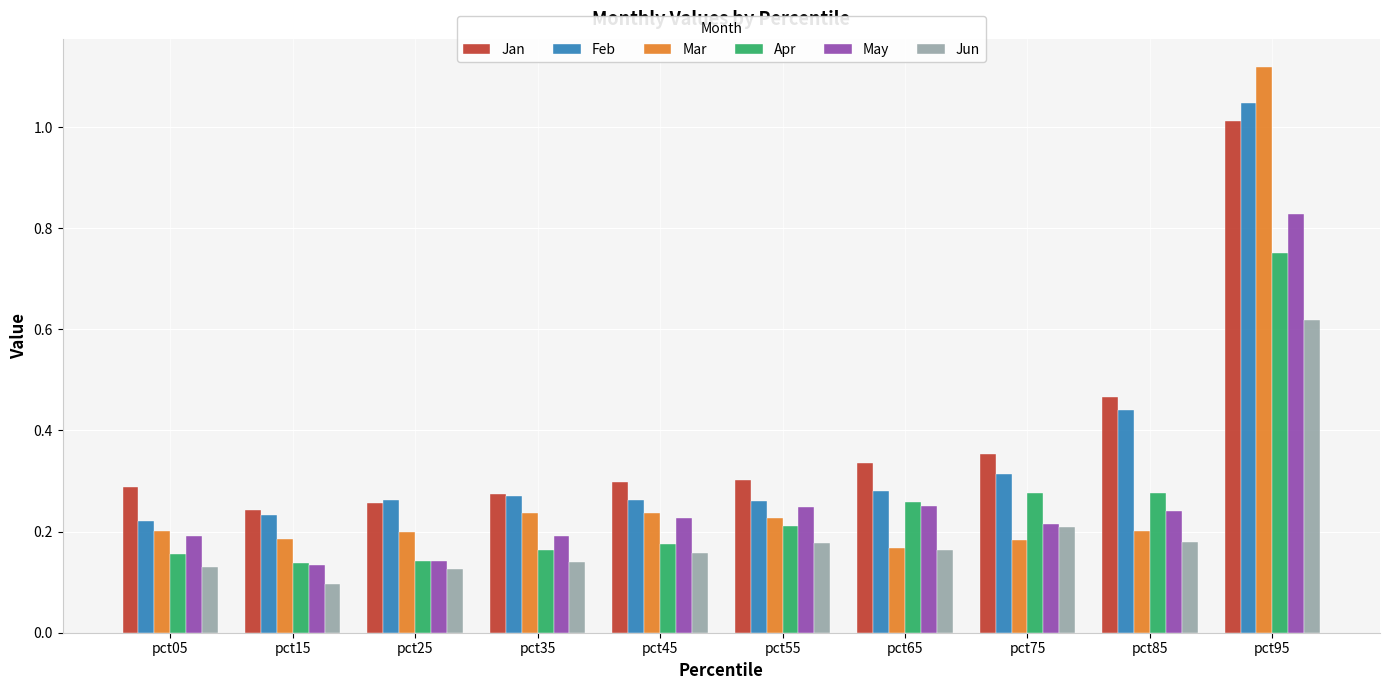

What is the difference between the maximum and minimum values in the May series?

0.7